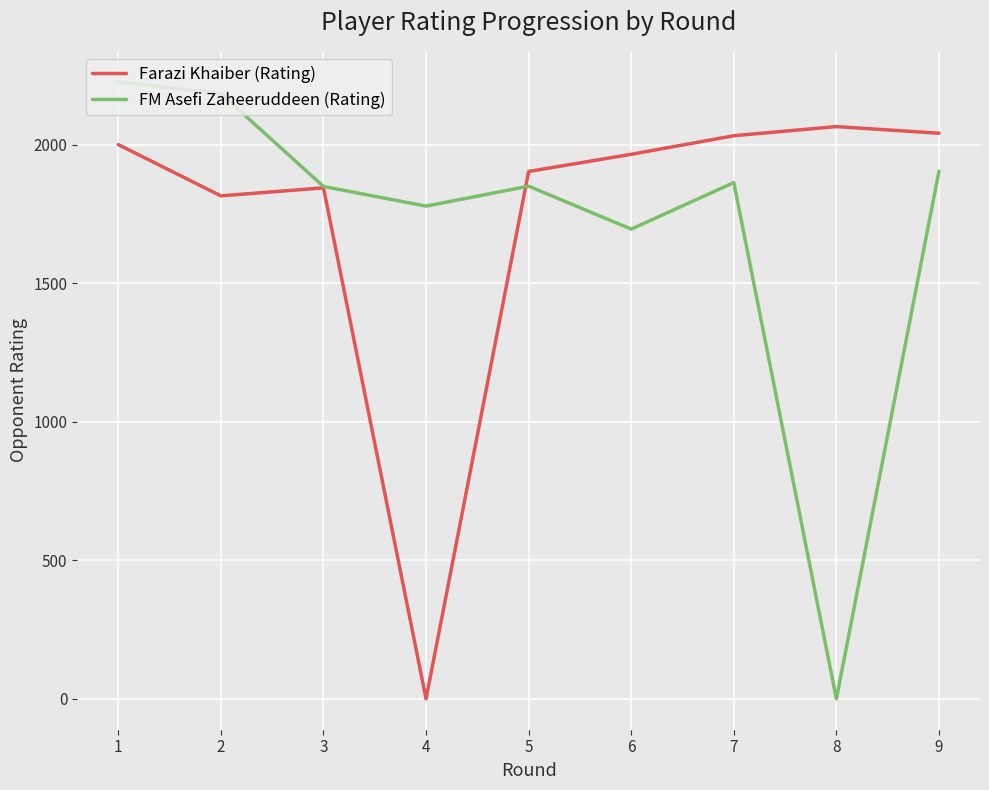

Does the chart display data point markers on the line(s)?

No